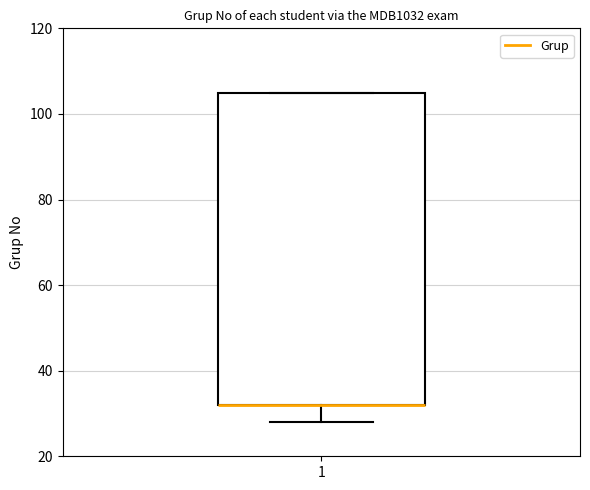

Transcribe this box plot: give where the median line is, the range the box spans, and where the two whiskers end, as read against the y-axis. The values are not printed on the chart, so give them approximately, as read against the axis.

median 32 (drawn on the box's lower edge), box 32 to 106, whiskers 28 to 106